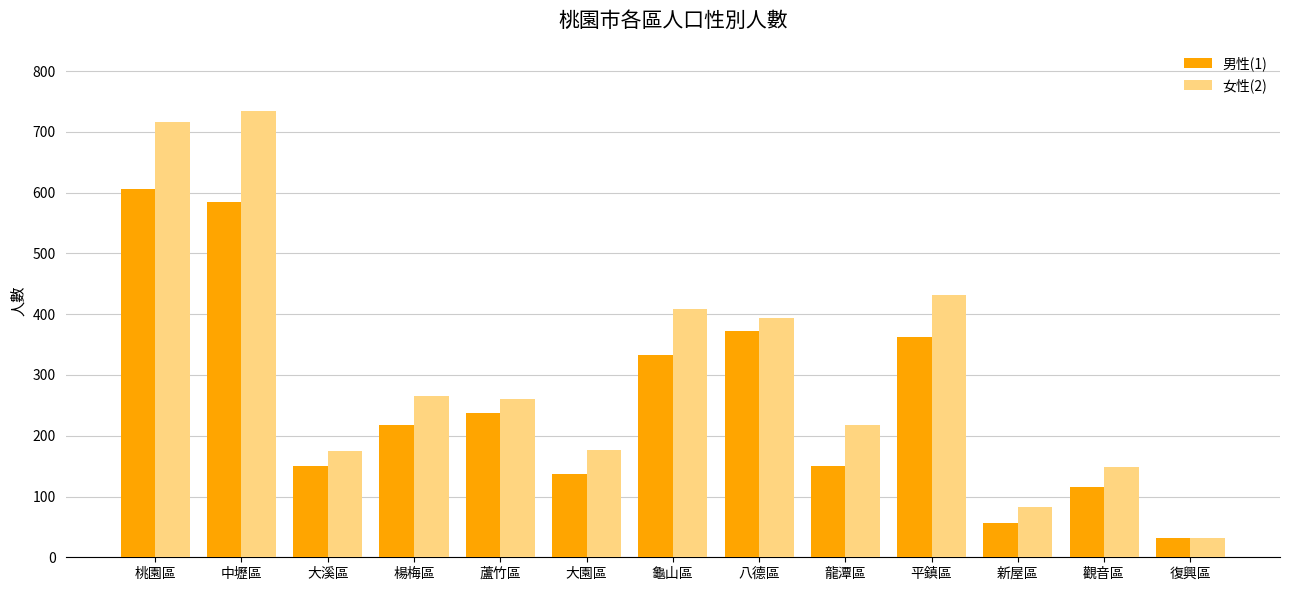

How many bars are there in total?

26